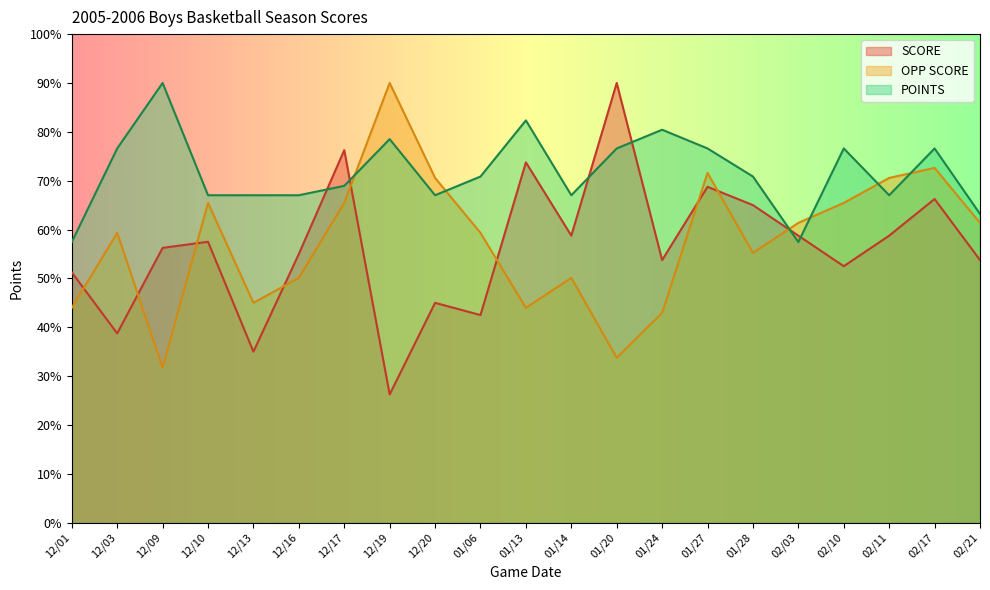

What is the difference between the maximum and minimum values in the POINTS series?

32.6